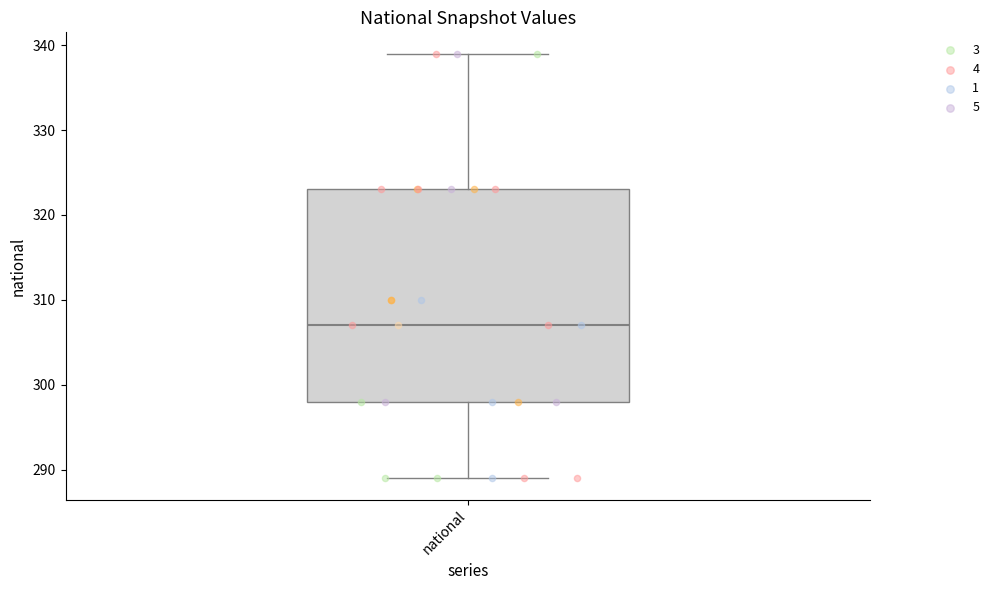

Transcribe this box plot: give where the median line is, the range the box spans, and where the two whiskers end, as read against the y-axis. The values are not printed on the chart, so give them approximately, as read against the axis.

median 307, box 298 to 323, whiskers 289 to 339